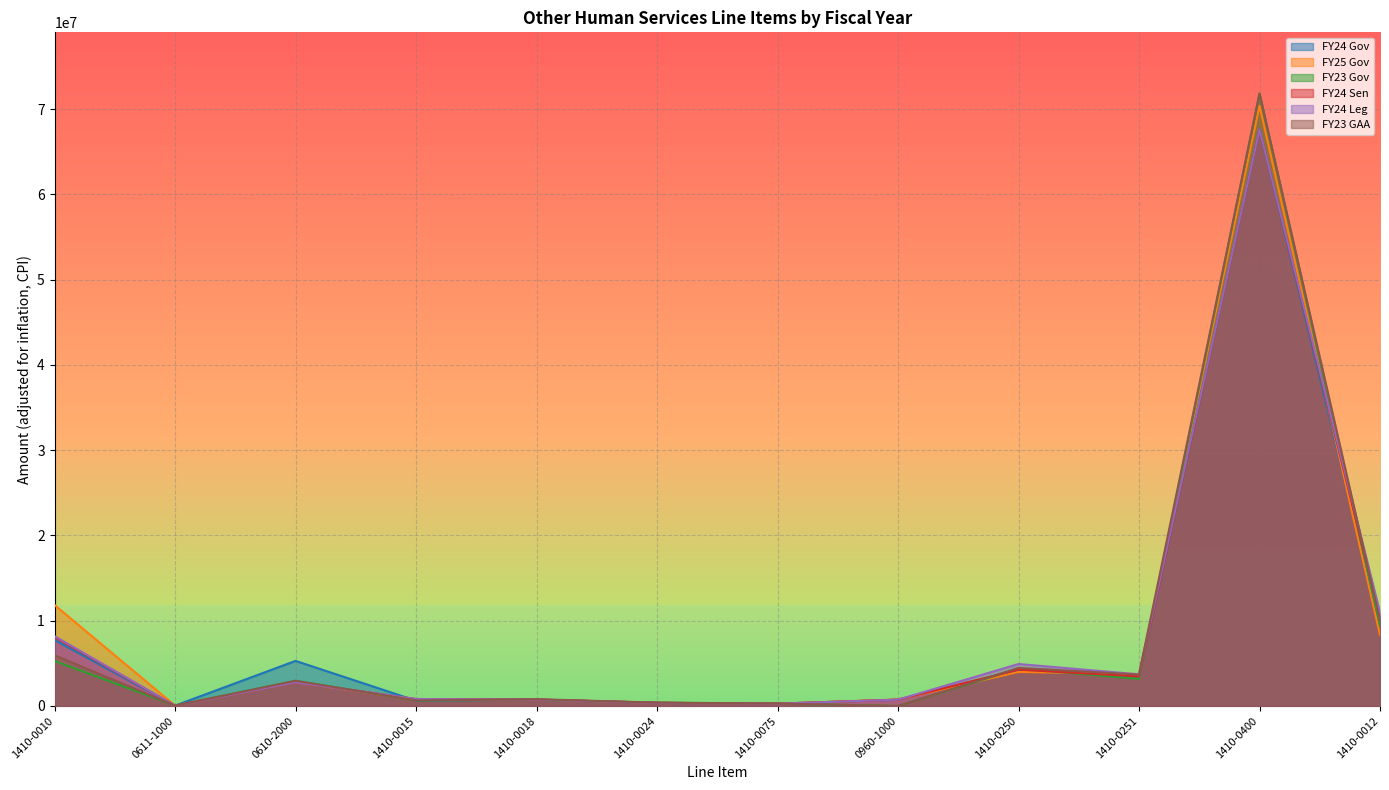

The value of FY25 Gov at 1410-0251 is 3750000. True or false?

True